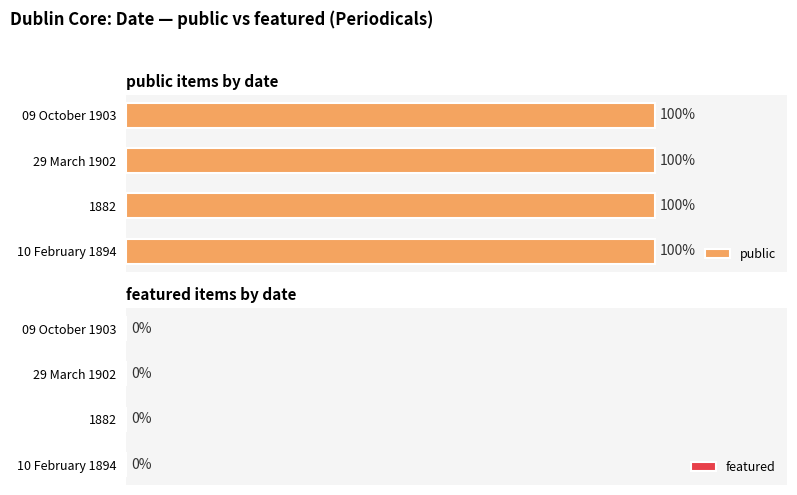

What is the total value across all series at 09 October 1903?

1